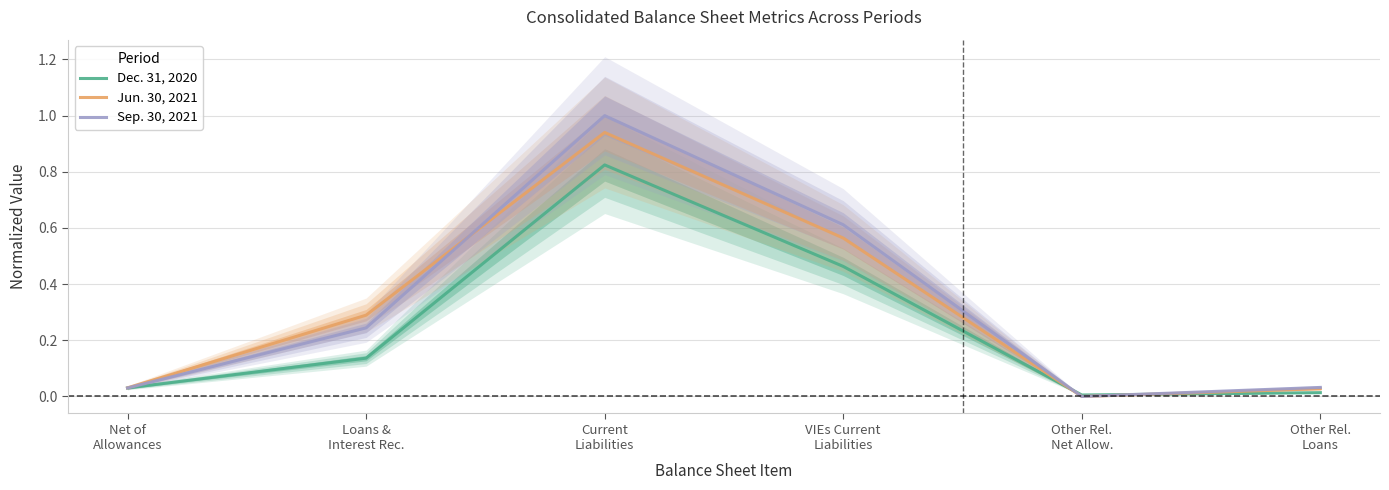

True or false: Jun. 30, 2021 and Sep. 30, 2021 intersect in this chart.

True